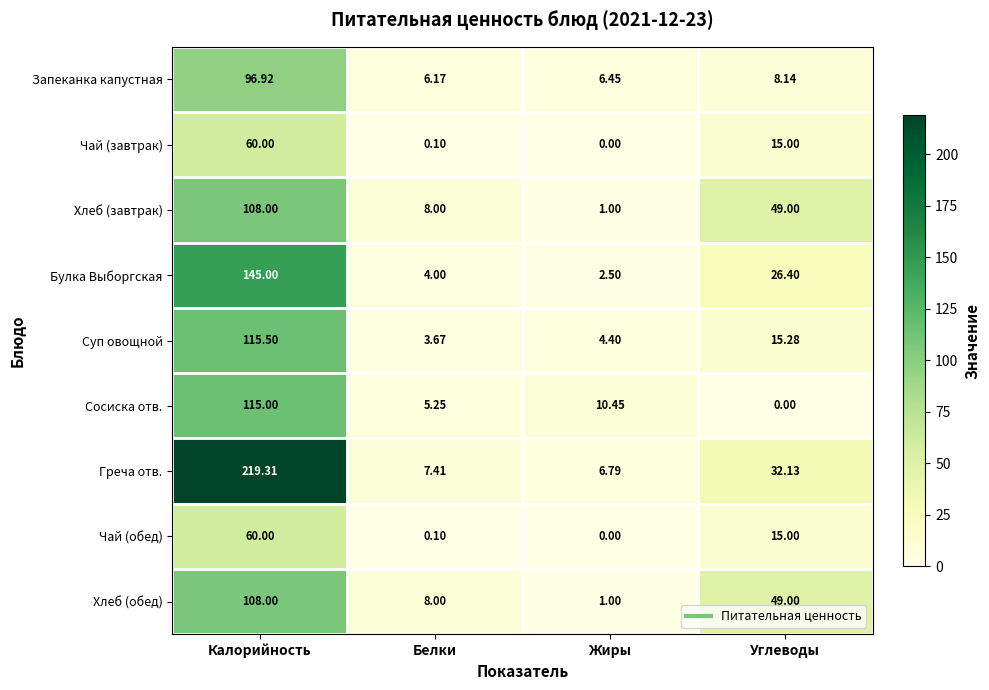

At which label is Хлеб (обед) closest to 54?

Углеводы